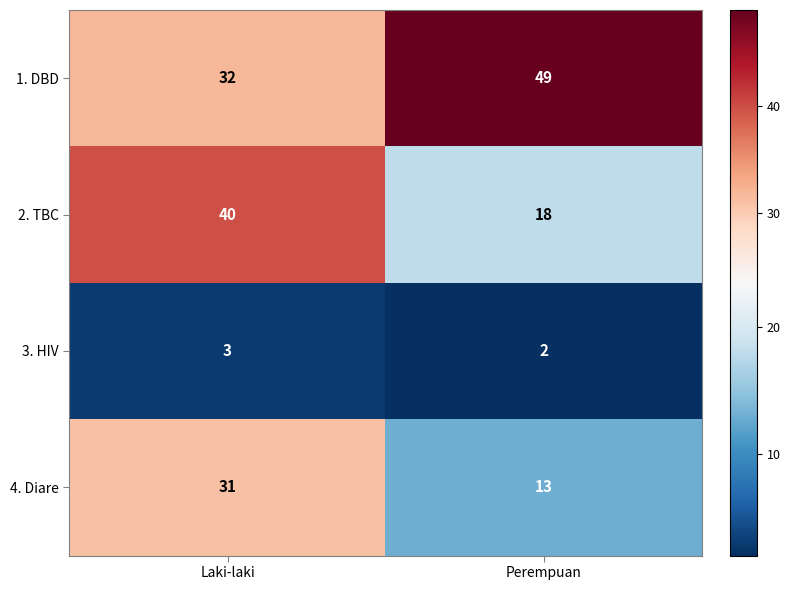

What is the difference between the maximum and minimum values in the 4. Diare series?

18